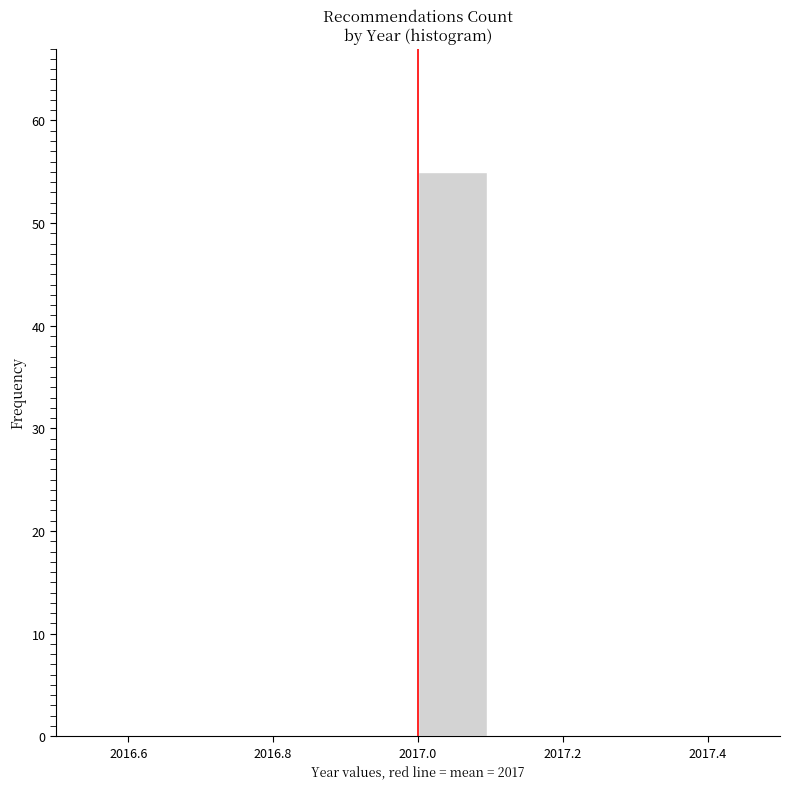

Reading left to right, transcribe this chart: for each bar, give the range it covers on the x-axis and its height. The values are not printed on the chart, so give them approximately, as read against the axis.

2016.5 to 2016.6: 0
2016.6 to 2016.7: 0
2016.7 to 2016.8: 0
2016.8 to 2016.9: 0
2016.9 to 2017.0: 0
2017.0 to 2017.1: 55
2017.1 to 2017.2: 0
2017.2 to 2017.3: 0
2017.3 to 2017.4: 0
2017.4 to 2017.5: 0